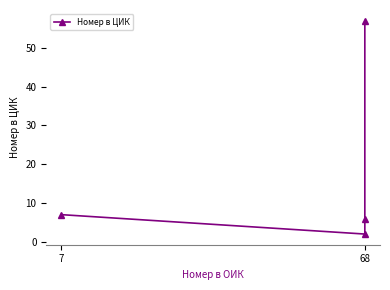

Reading left to right, transcribe all the data shown in this chart.

7	2	6	57